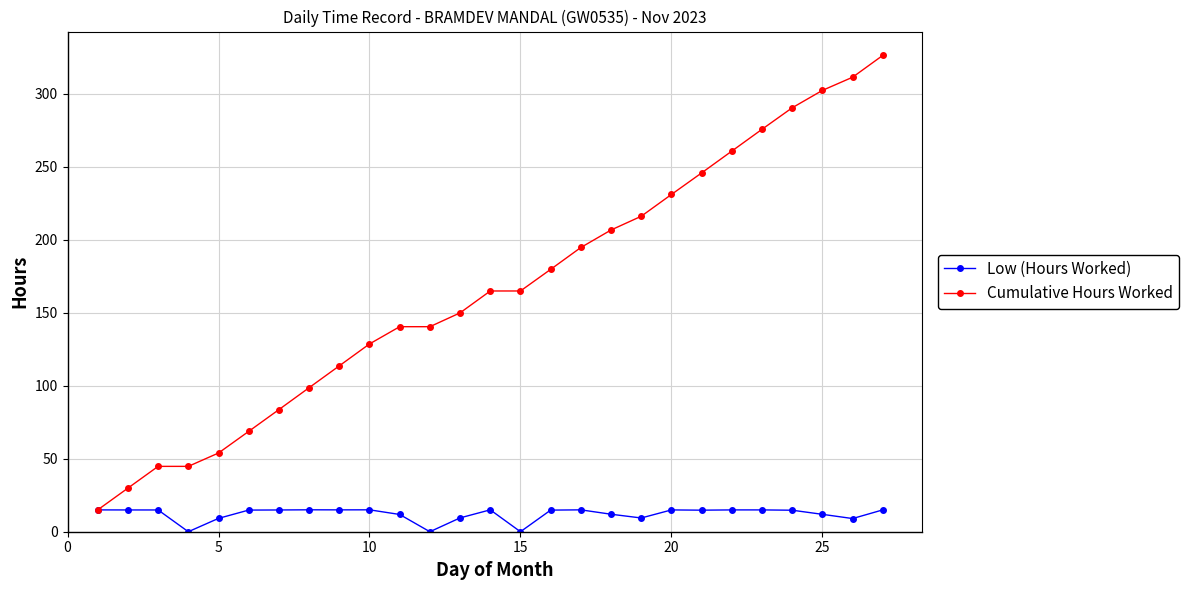

What is the greatest value displayed?

326.2